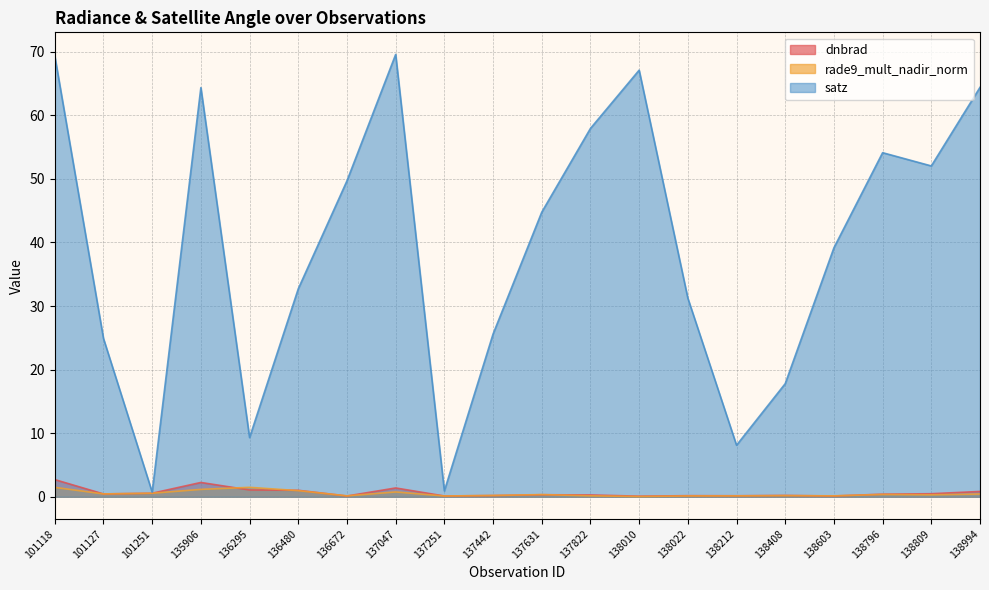

True or false: dnbrad has more than 0 points higher than both neighbors.

True